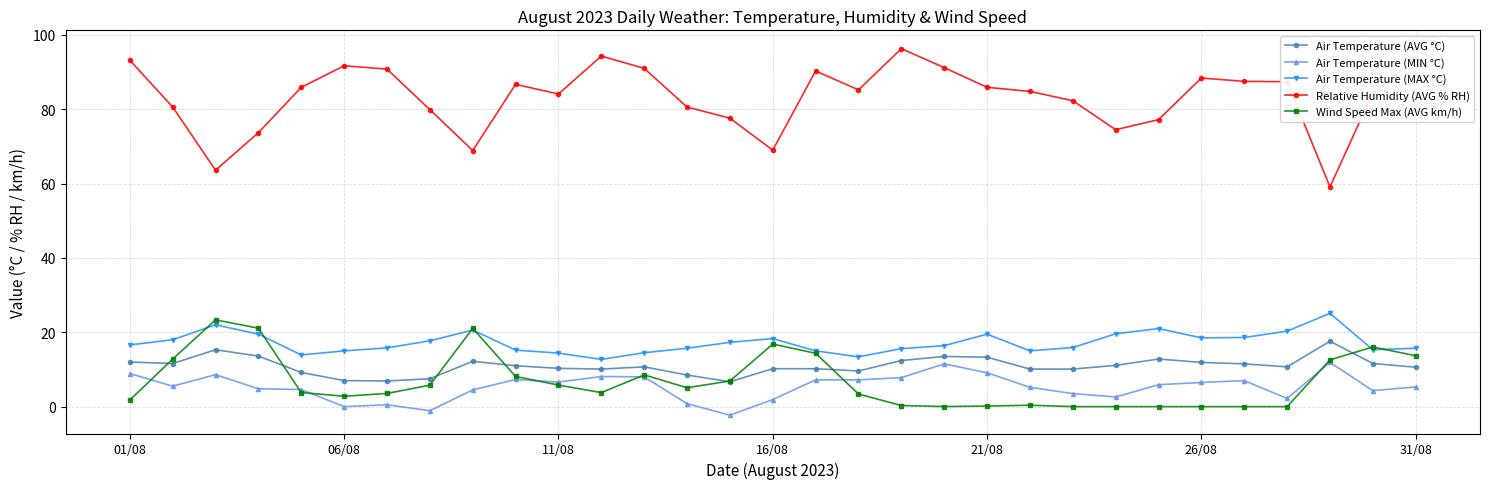

What is the lowest value of the Air Temperature (AVG °C) series?

6.7